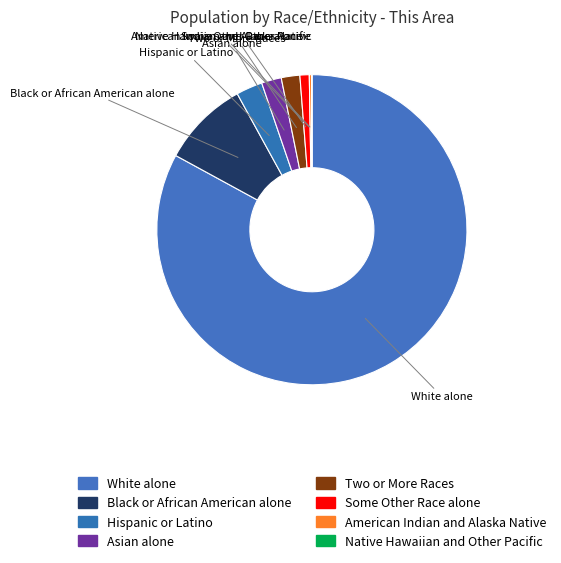

How many segments does this pie chart have?

8